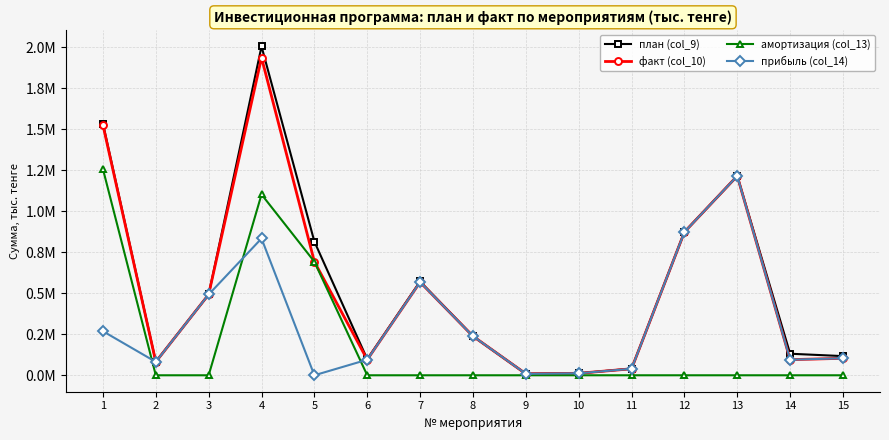

True or false: амортизация (col_13) has a value of 0.0 at 11.

True